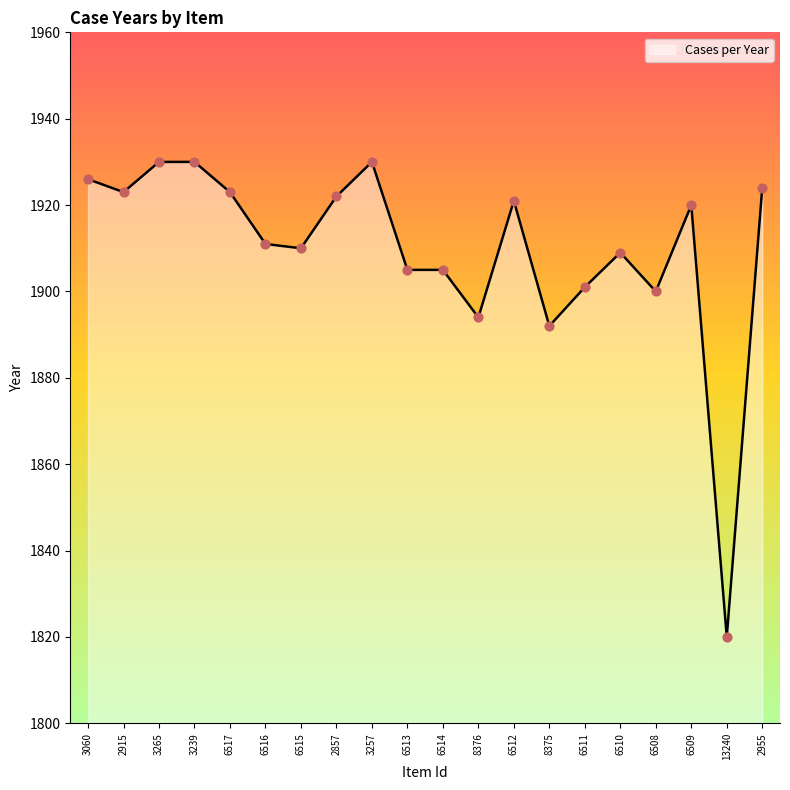

What is the ratio of the value at 3265 to the value at 2915?

1.0